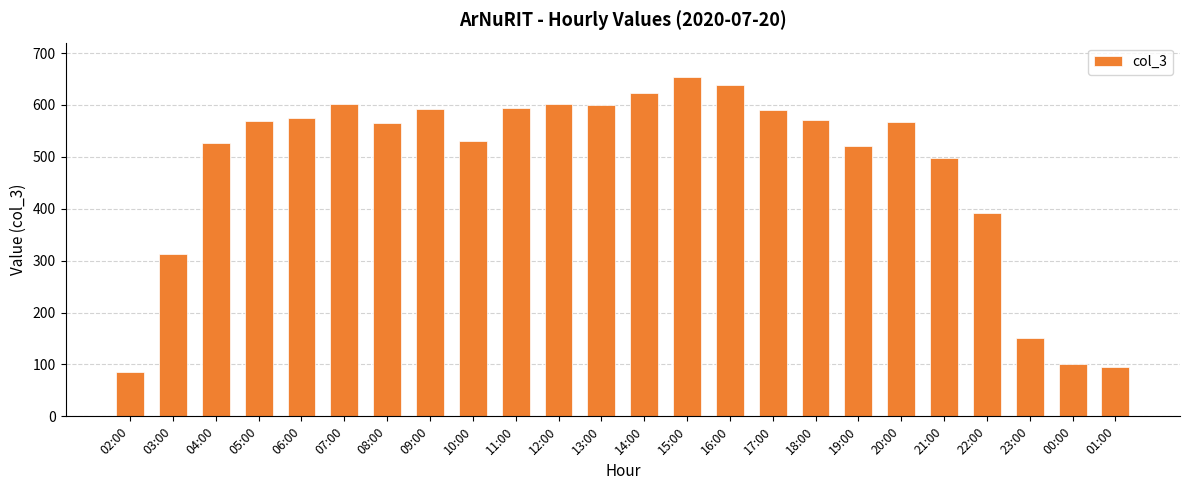

Is it true that the value at 09:00 is 592?

True